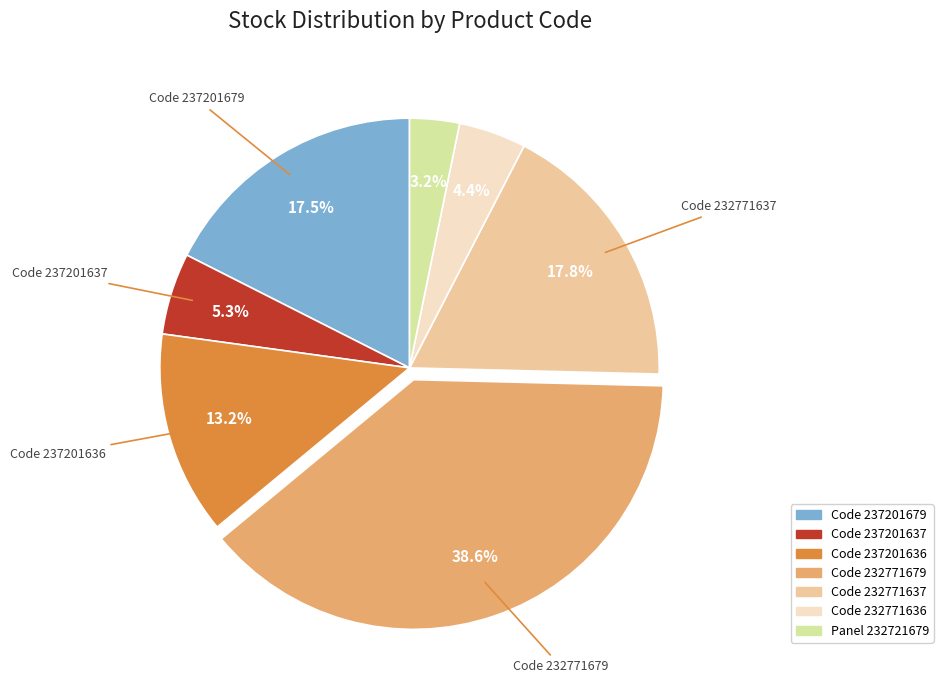

How many slices are in this pie chart?

7